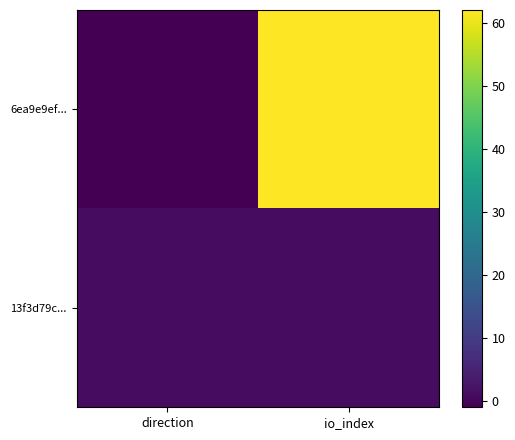

At which category is the sum across all series the highest?

io_index